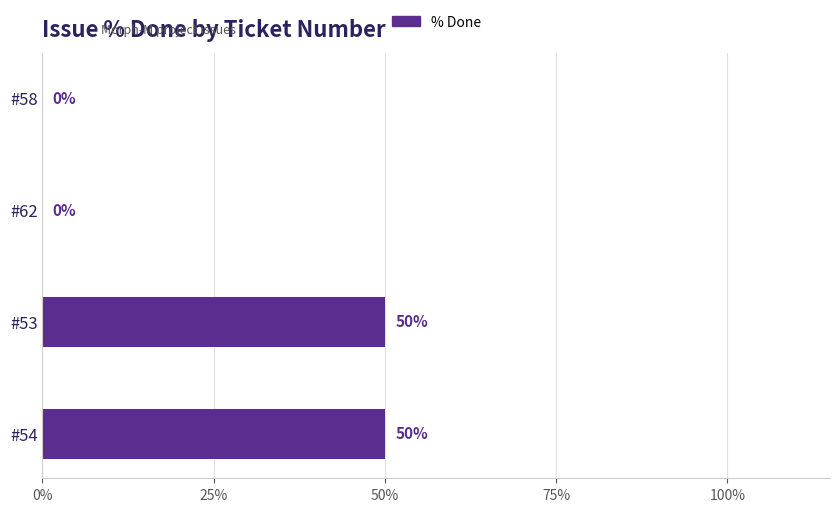

How many values are above zero?

2